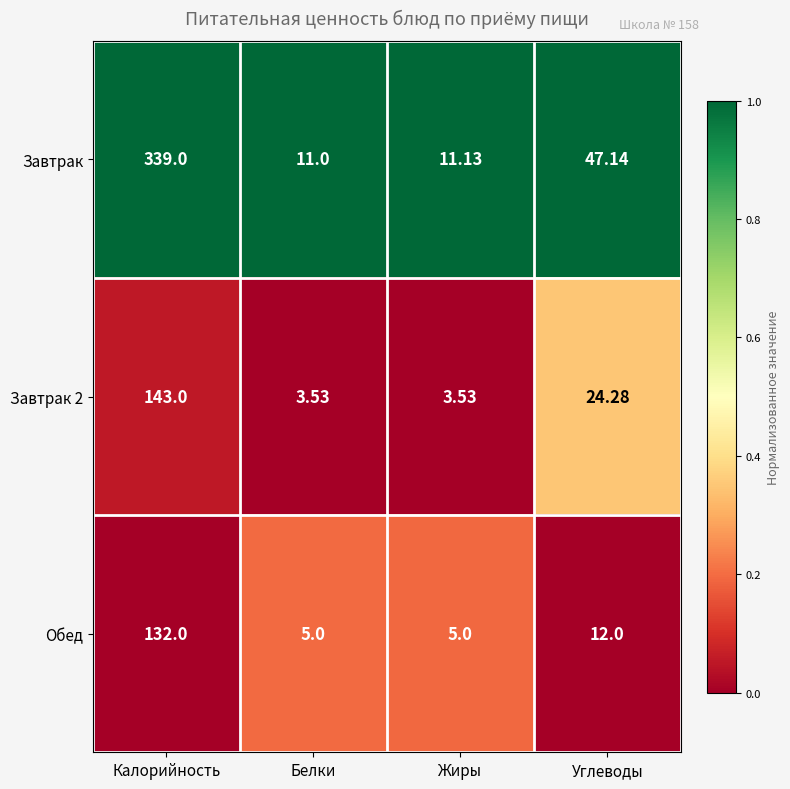

How many categories are shown in the chart?

4